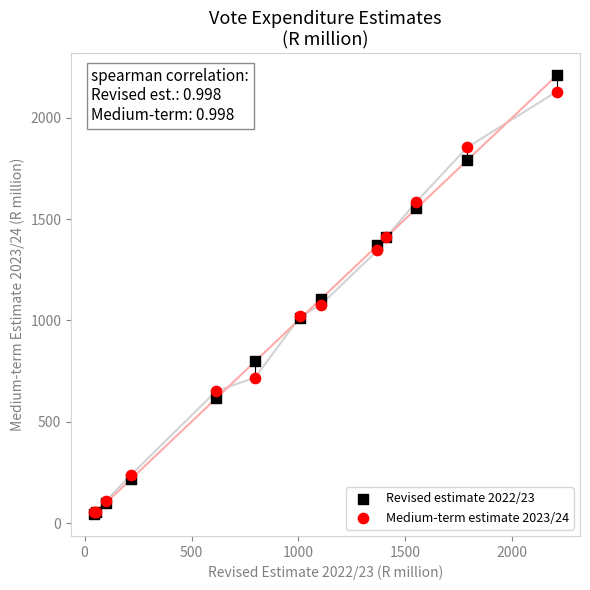

What are all the series names shown in the legend?

Revised estimate 2022/23, Medium-term estimate 2023/24